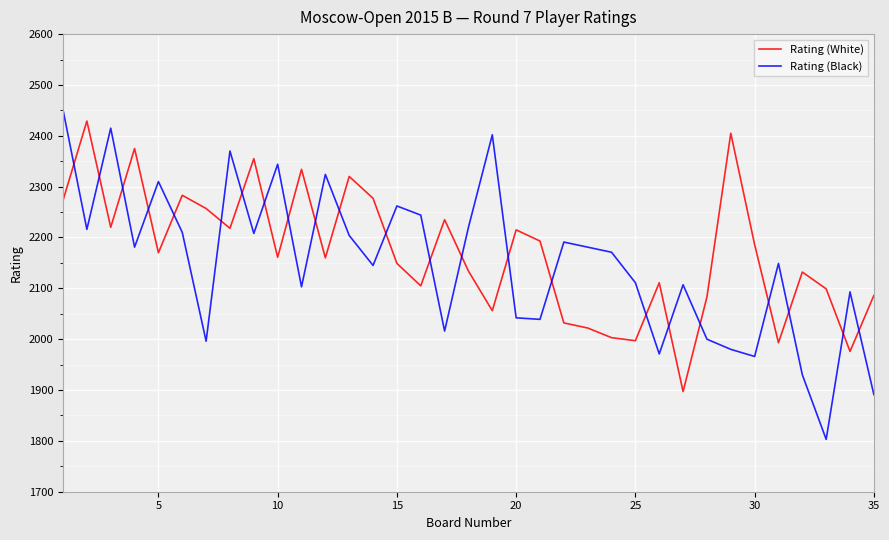

Which series has the widest spread of values?

Rating (Black)